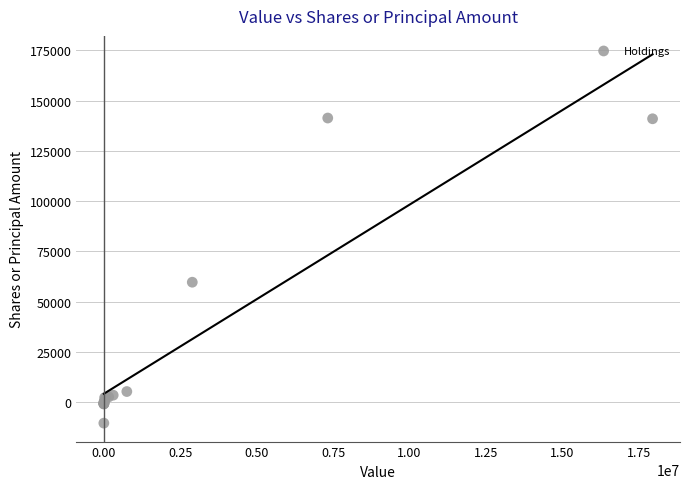

What Y value in the scatter plot is closest to 65435?

59644